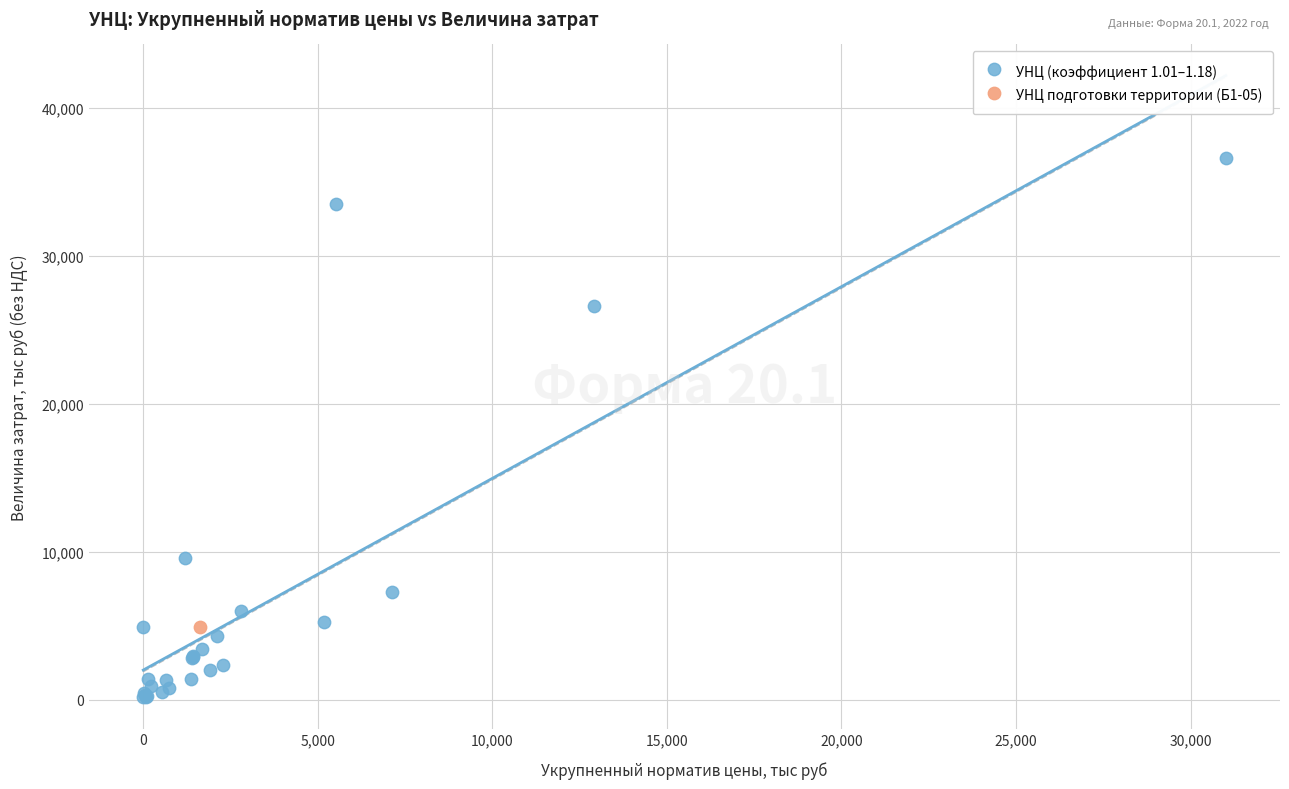

What are all the series names shown in the legend?

УНЦ (коэффициент 1.01–1.18), УНЦ подготовки территории (Б1-05)